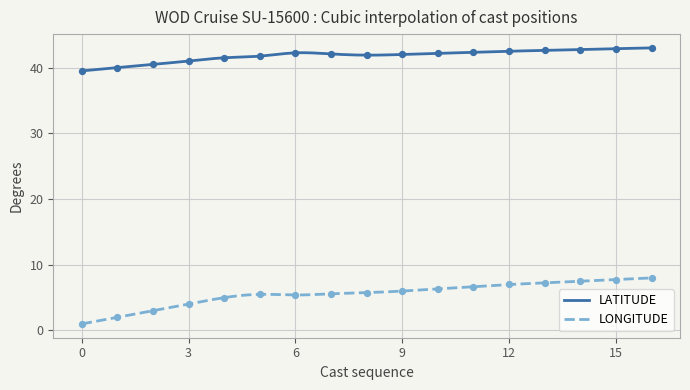

Which series reaches the minimum Y coordinate?

LONGITUDE